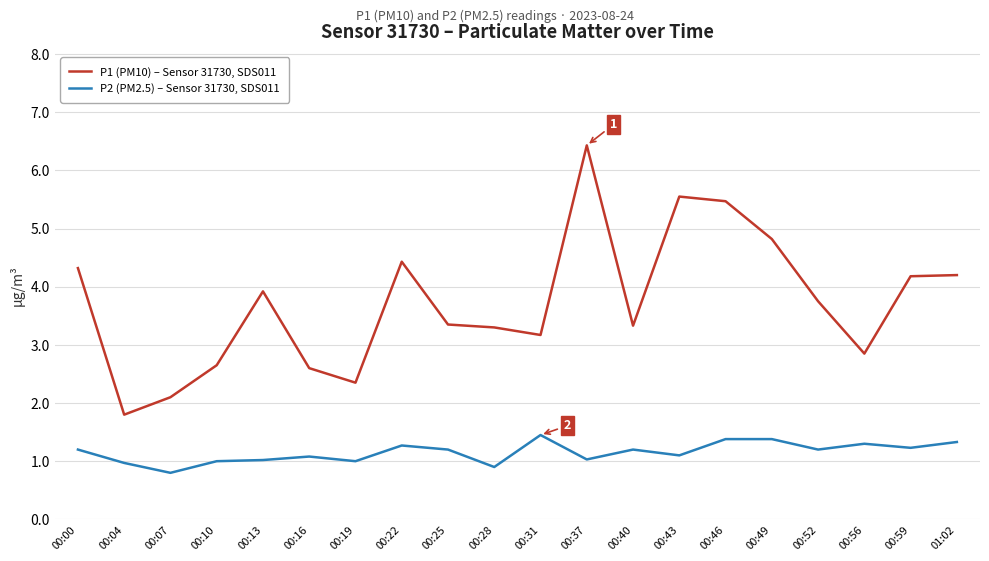

True or false: P2 (PM2.5) – Sensor 31730, SDS011 and P1 (PM10) – Sensor 31730, SDS011 cross at least once.

False